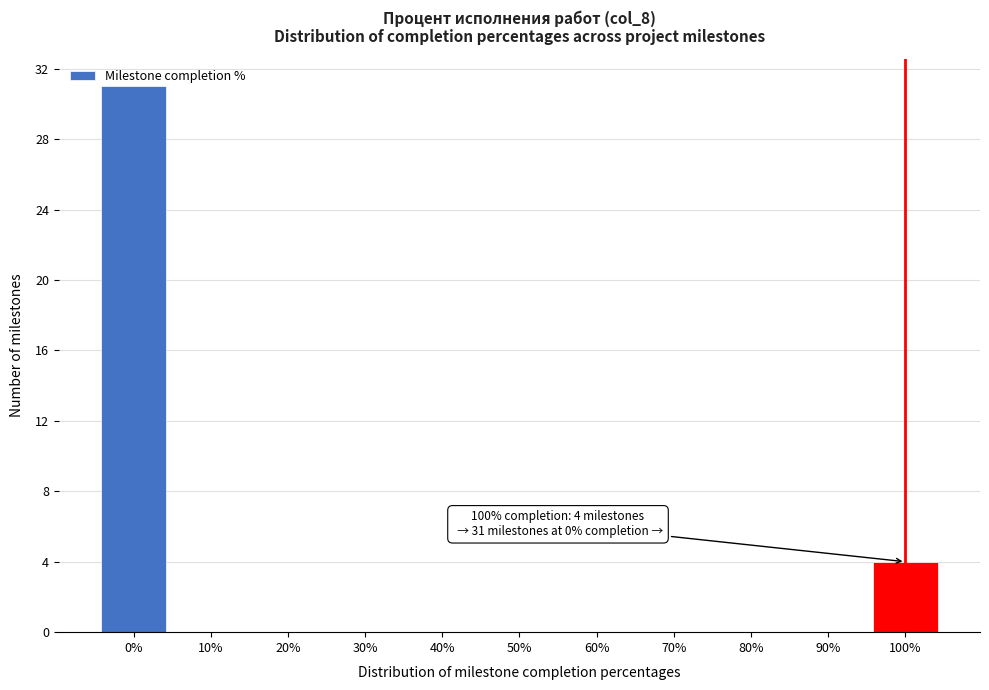

What is the sum of all values?

35